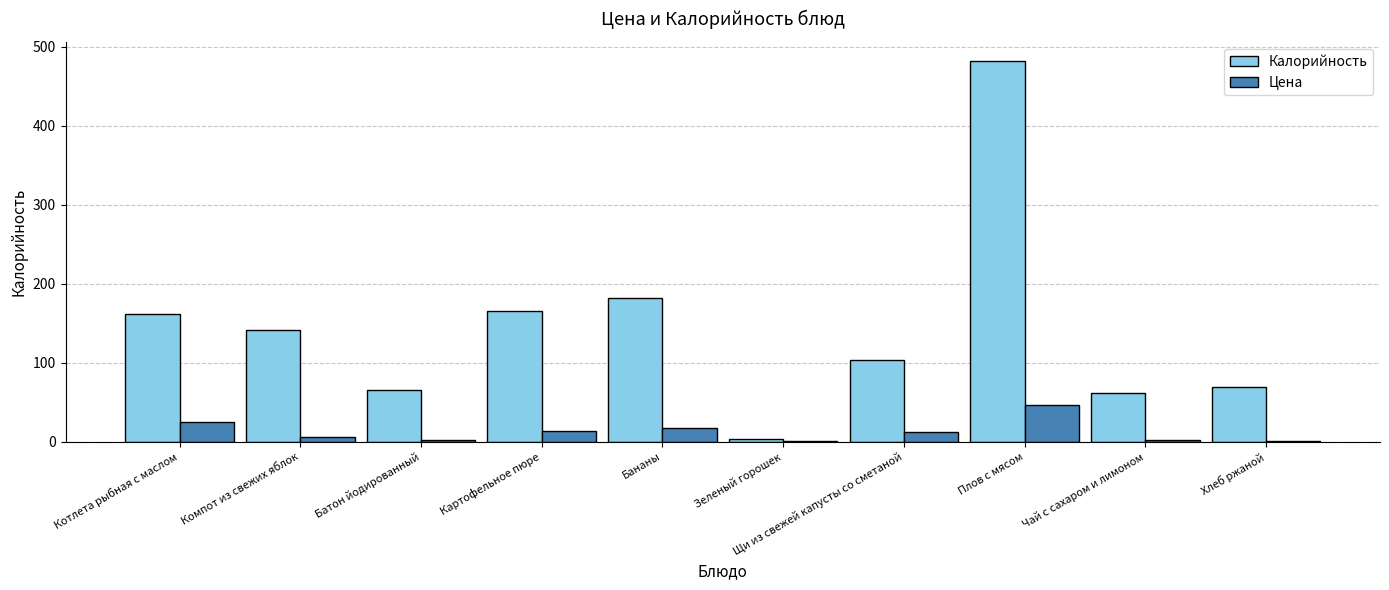

Which series changed the most between Котлета рыбная с маслом and Чай с сахаром и лимоном?

Калорийность